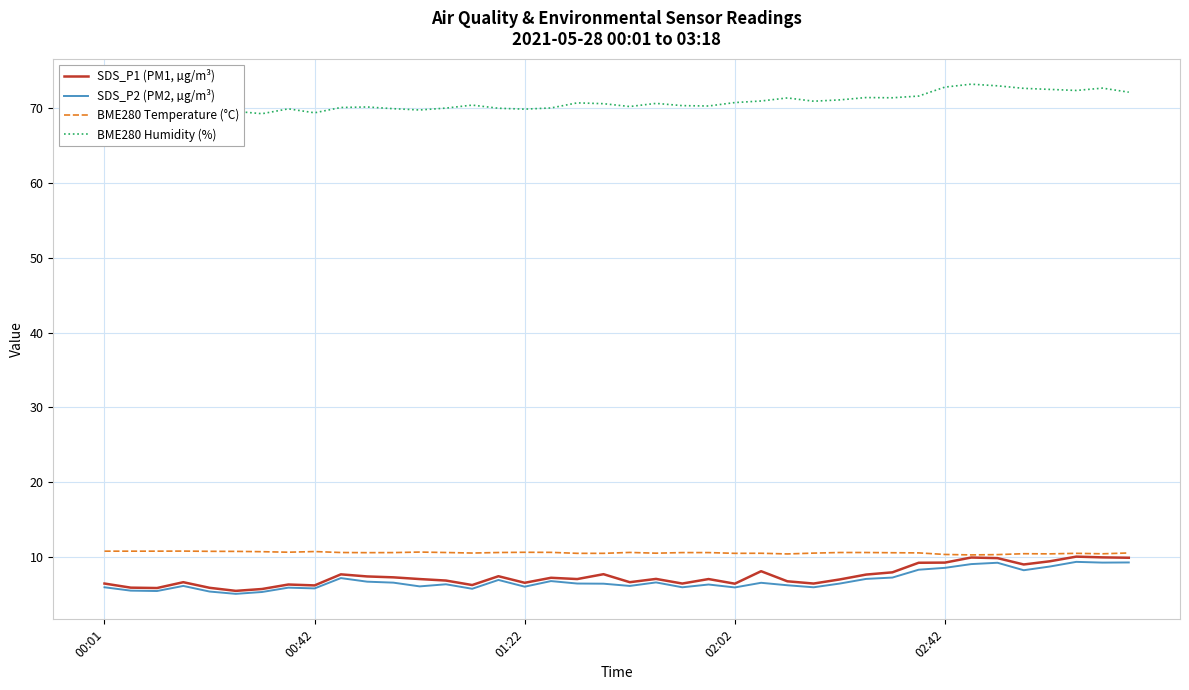

True or false: SDS_P2 (PM2, µg/m³) and BME280 Temperature (°C) intersect in this chart.

False